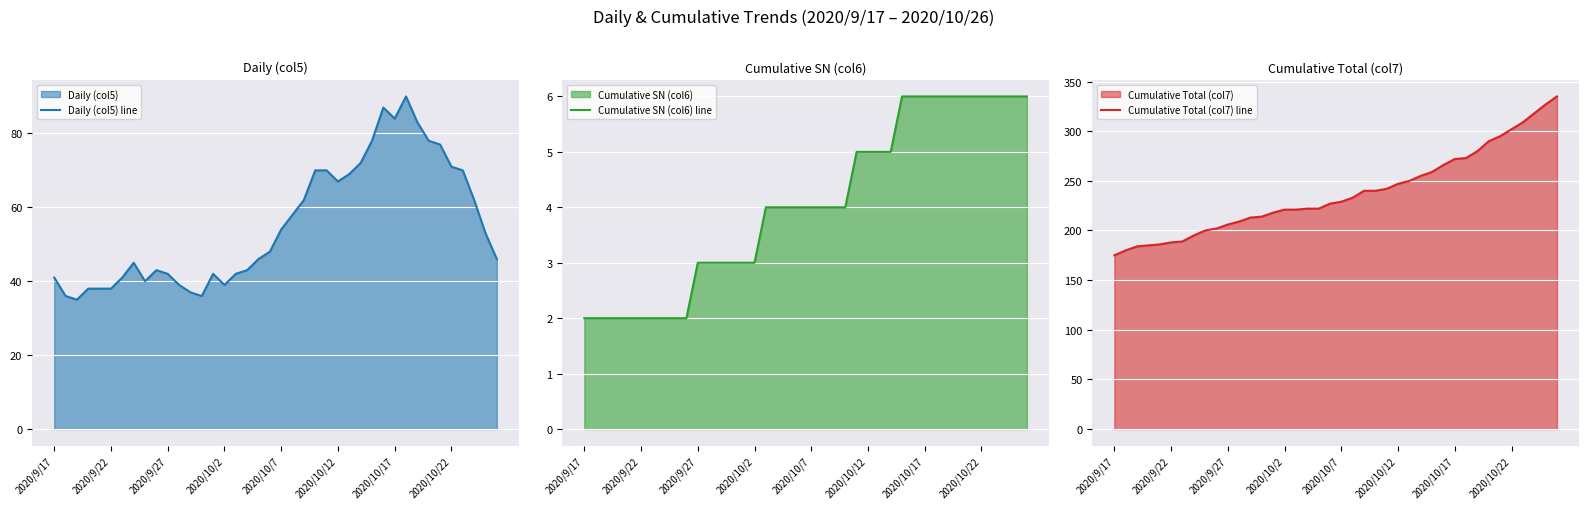

Rank the series by their maximum value, from lowest to highest.

Cumulative SN (col6) line, Daily (col5) line, Cumulative Total (col7) line